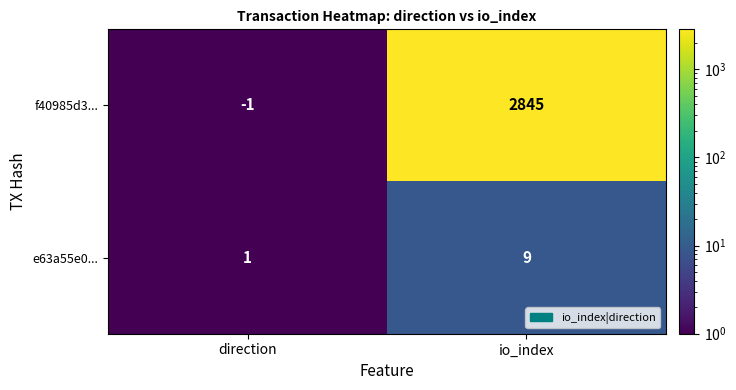

Which series has the largest range (max minus min)?

f40985d3...